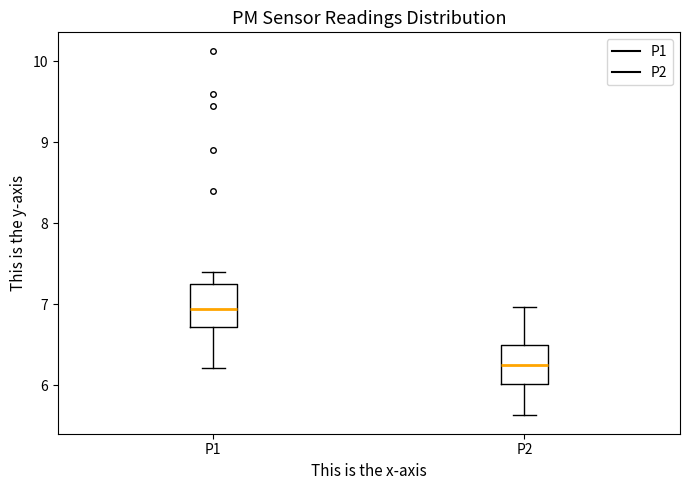

Reading left to right, transcribe this box plot: for each box, give where its median line is, the range the box spans, and where its two whiskers end, as read against the y-axis. The values are not printed on the chart, so give them approximately, as read against the axis.

P1: median 6.9, box 6.7 to 7.3, whiskers 6.2 to 7.4
P2: median 6.3, box 6.0 to 6.5, whiskers 5.6 to 7.0